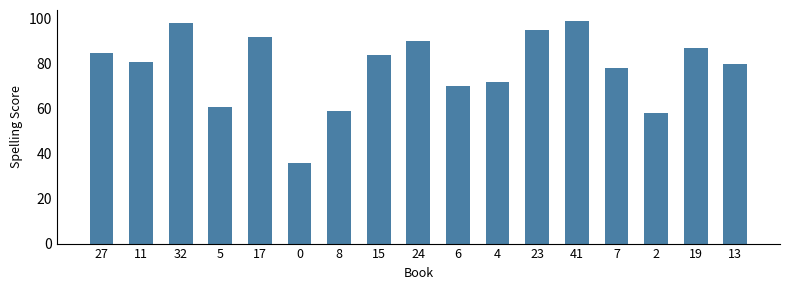

What is the label of the 7th bar from the left?

8